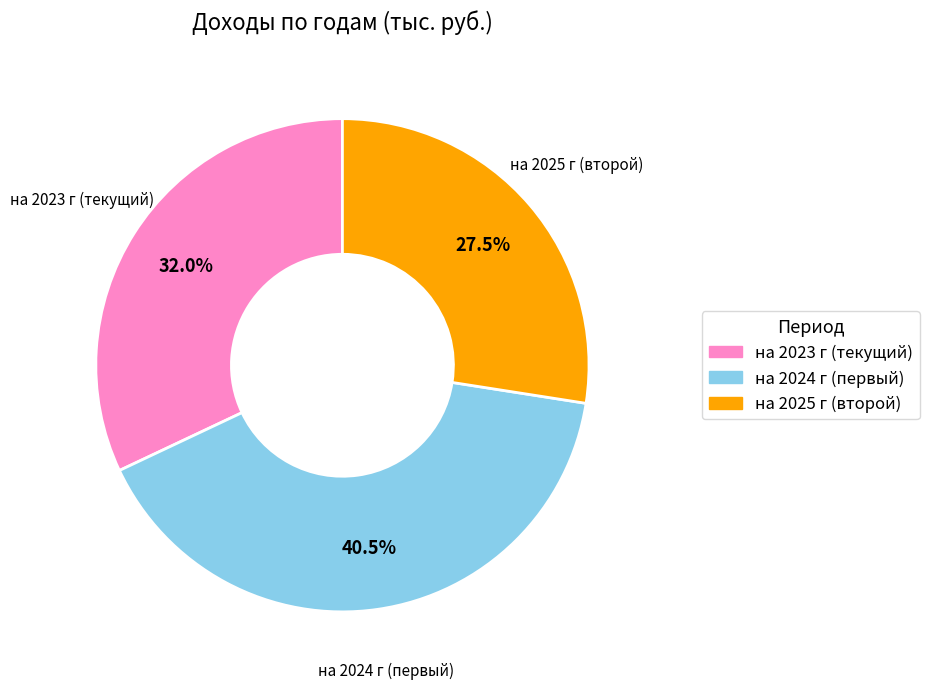

Does на 2024 г (первый) account for over 50% of the chart?

No